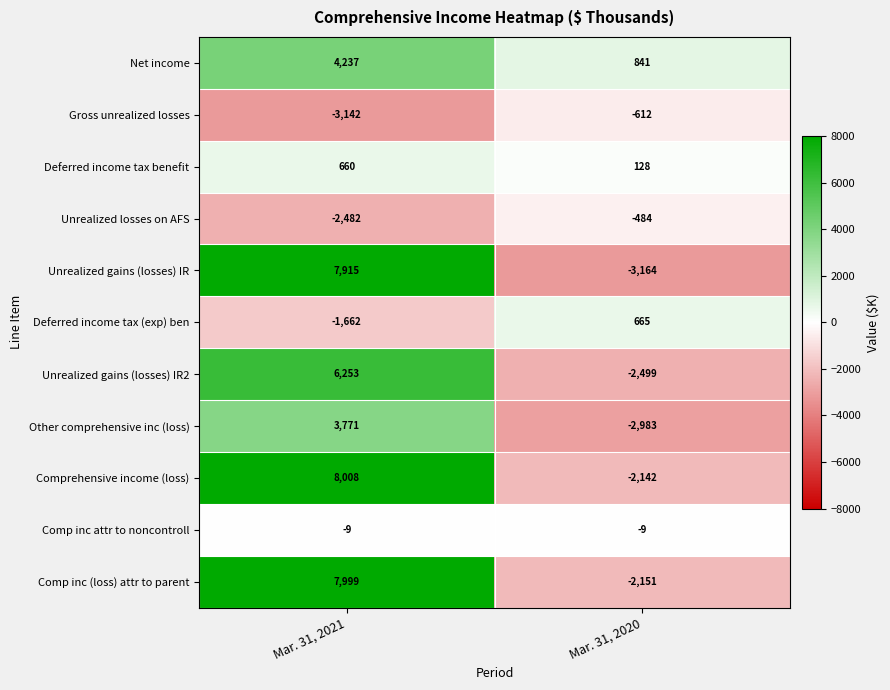

Reading left to right, transcribe all the data shown in this chart.

Net income: Mar. 31, 2021=4237	Mar. 31, 2020=841
Gross unrealized losses: Mar. 31, 2021=-3142	Mar. 31, 2020=-612
Deferred income tax benefit: Mar. 31, 2021=660	Mar. 31, 2020=128
Unrealized losses on AFS: Mar. 31, 2021=-2482	Mar. 31, 2020=-484
Unrealized gains (losses) IR: Mar. 31, 2021=7915	Mar. 31, 2020=-3164
Deferred income tax (exp) ben: Mar. 31, 2021=-1662	Mar. 31, 2020=665
Unrealized gains (losses) IR2: Mar. 31, 2021=6253	Mar. 31, 2020=-2499
Other comprehensive inc (loss): Mar. 31, 2021=3771	Mar. 31, 2020=-2983
Comprehensive income (loss): Mar. 31, 2021=8008	Mar. 31, 2020=-2142
Comp inc attr to noncontroll: Mar. 31, 2021=-9	Mar. 31, 2020=-9
Comp inc (loss) attr to parent: Mar. 31, 2021=7999	Mar. 31, 2020=-2151